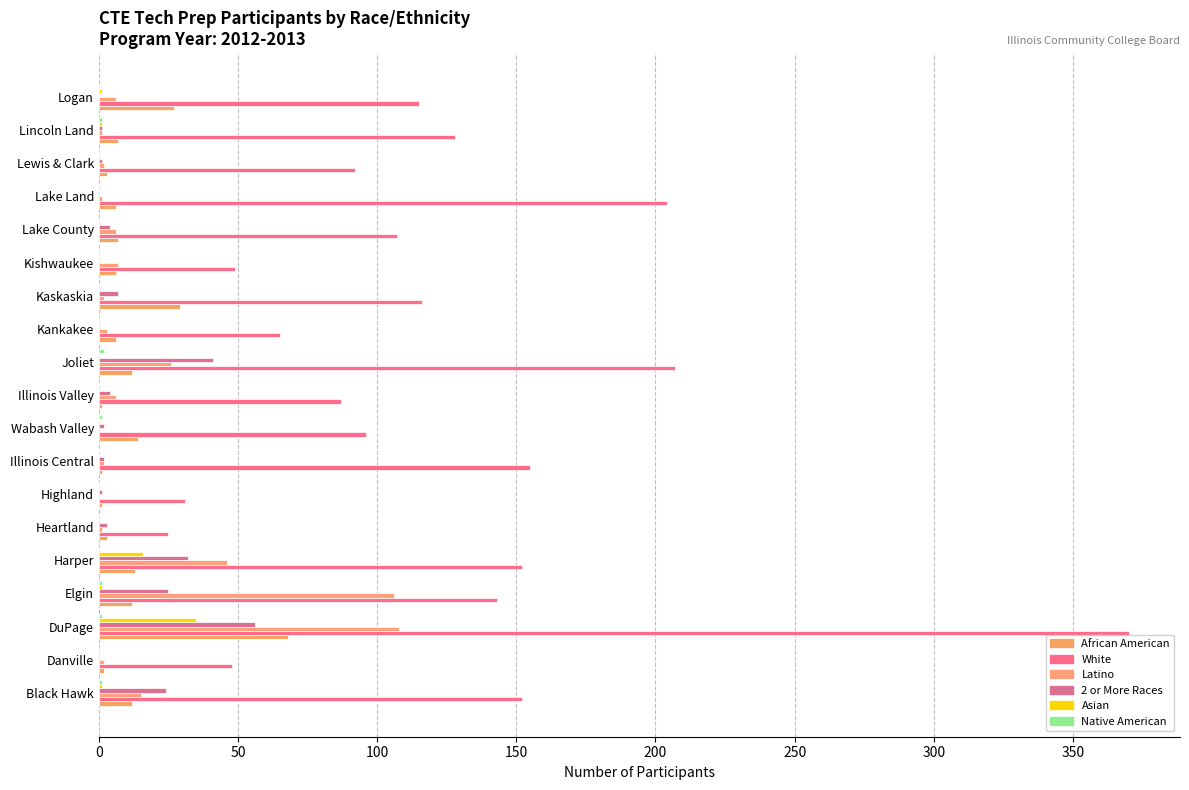

How many categories are shown in the chart?

19